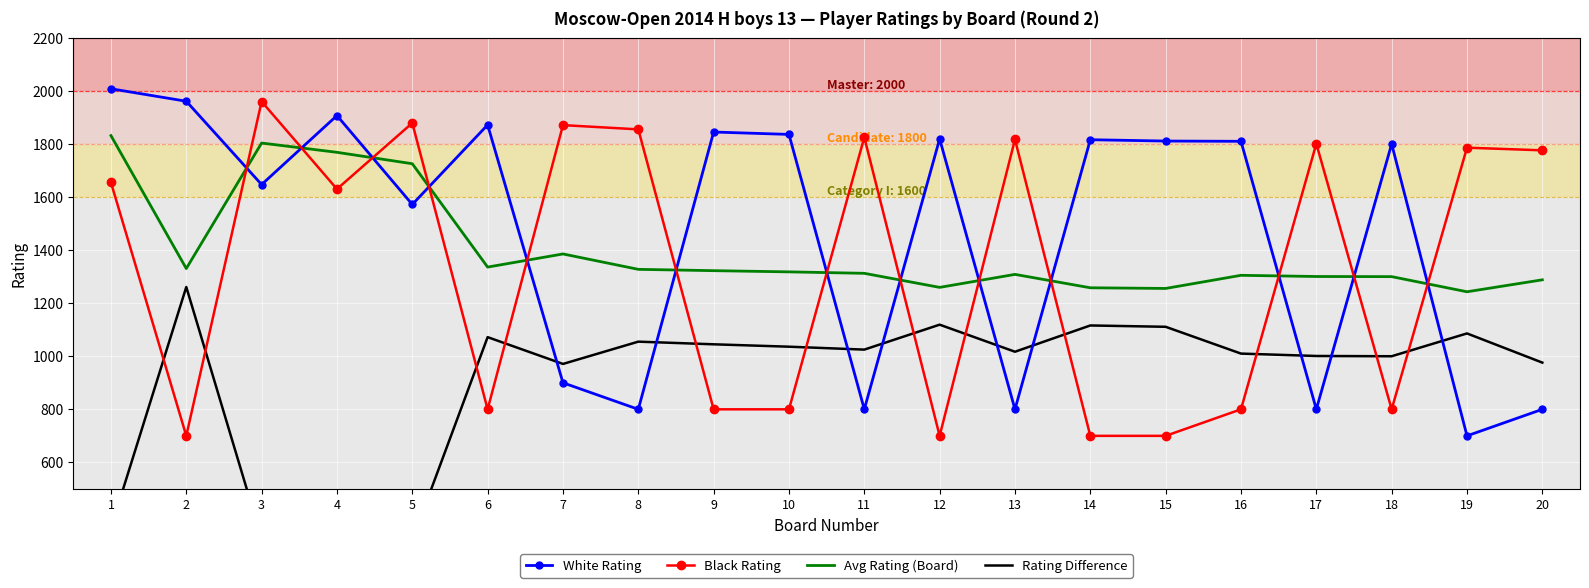

Which series ends up on top after the final intersection of White Rating and Avg Rating (Board)?

Avg Rating (Board)